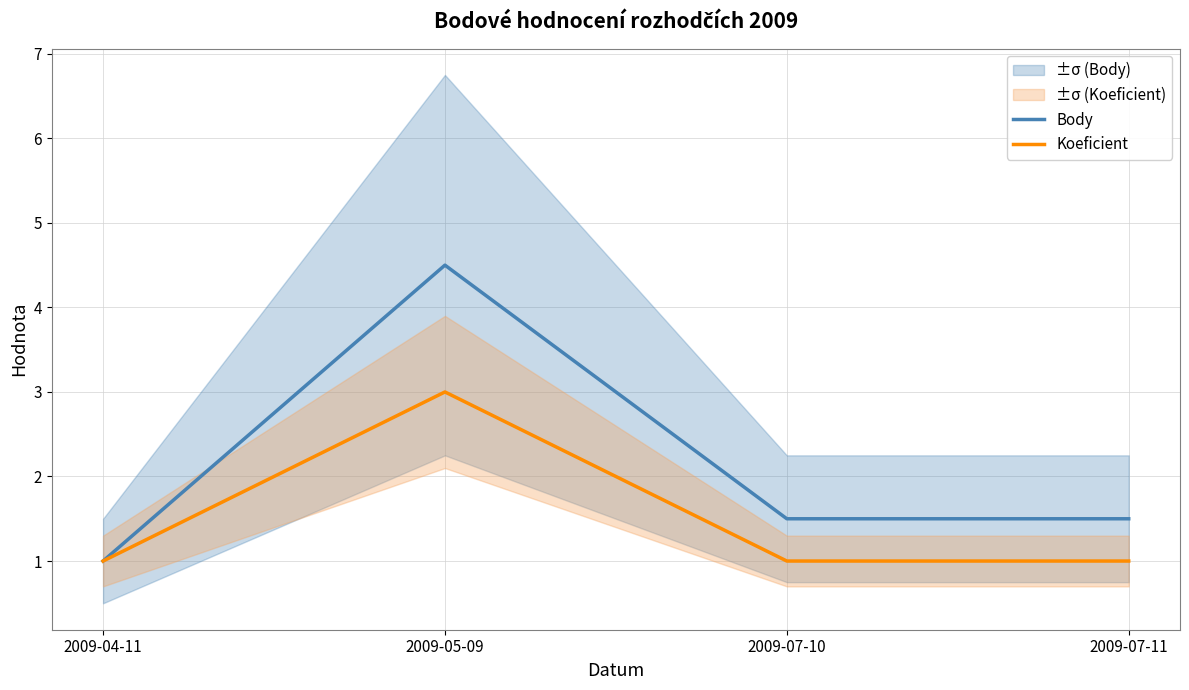

True or false: Body has a value of 4.5 at 2009-05-09.

True